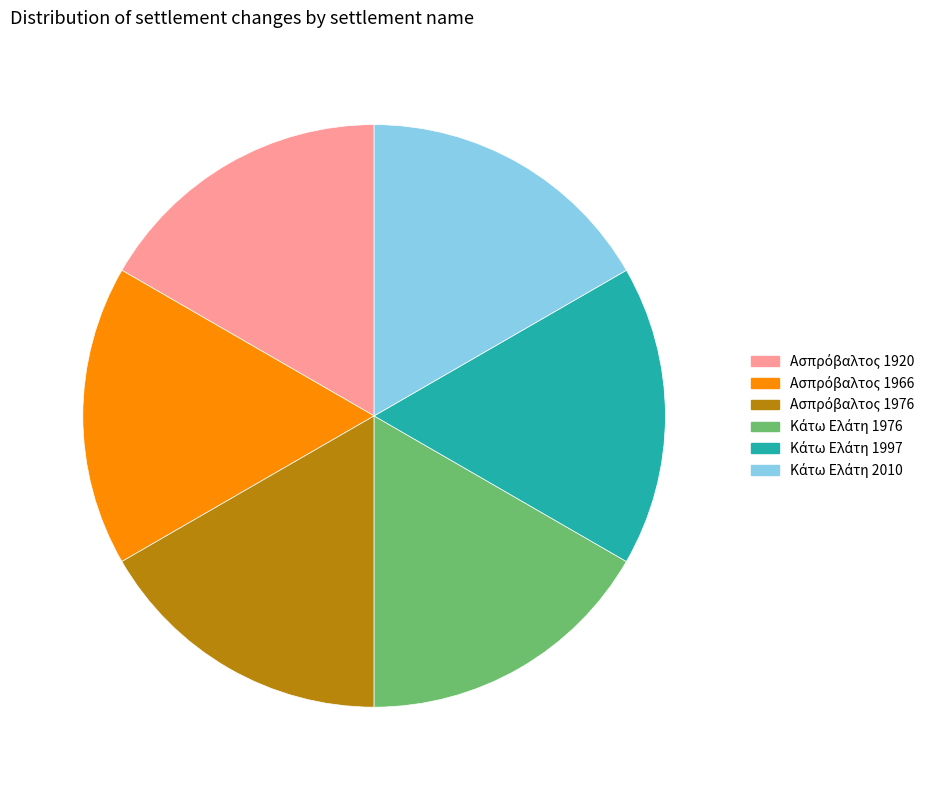

Is there a majority slice in this chart?

No